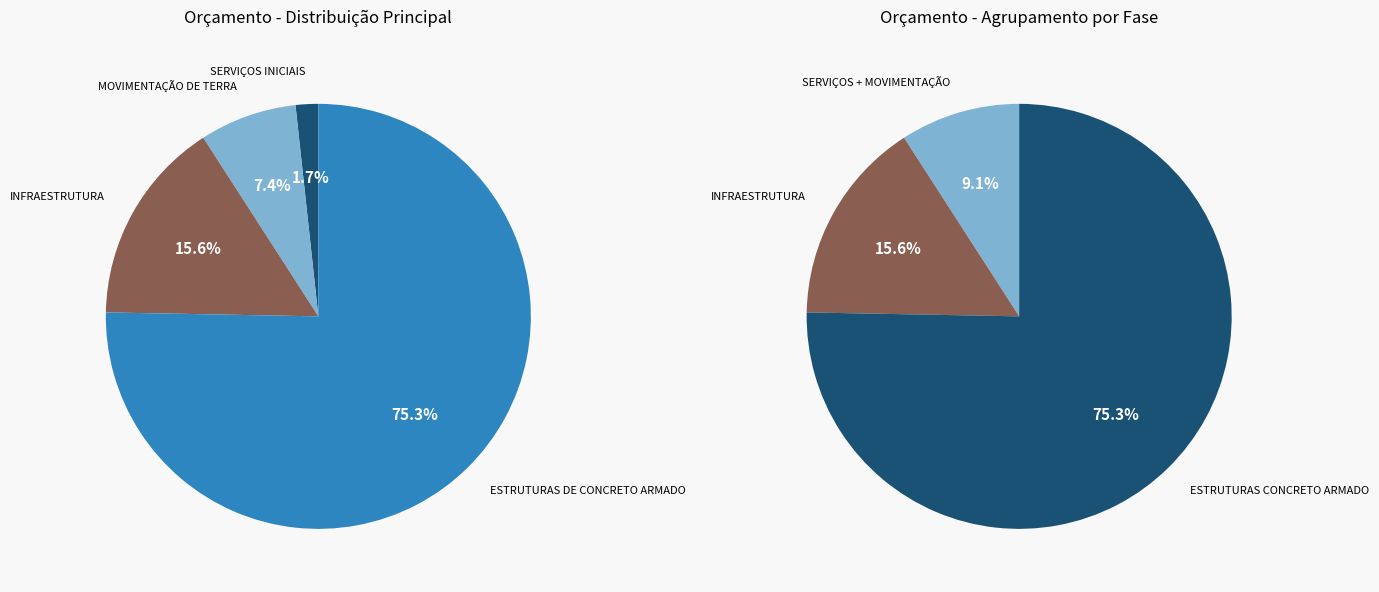

To the nearest percent, what portion does ESTRUTURAS DE CONCRETO ARMADO represent?

75%